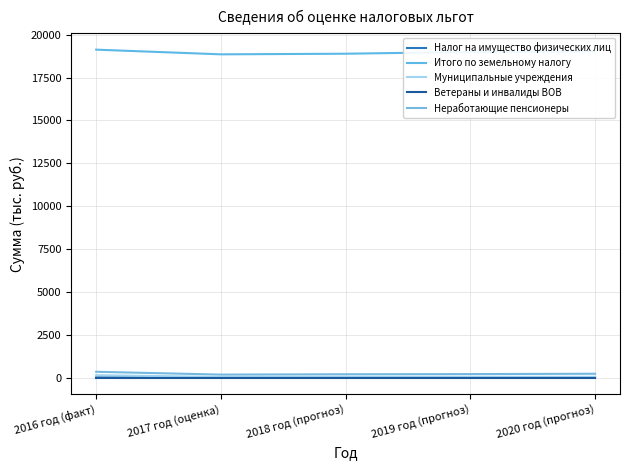

What is the value of the Итого по земельному налогу point at the 4th from the left?

18997